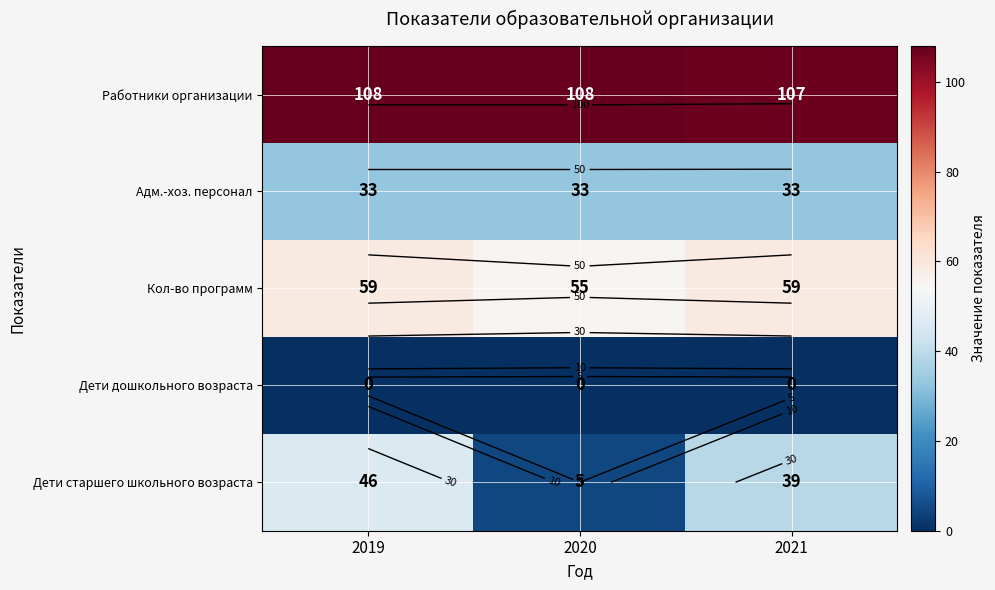

What is the maximum value for Работники организации?

108